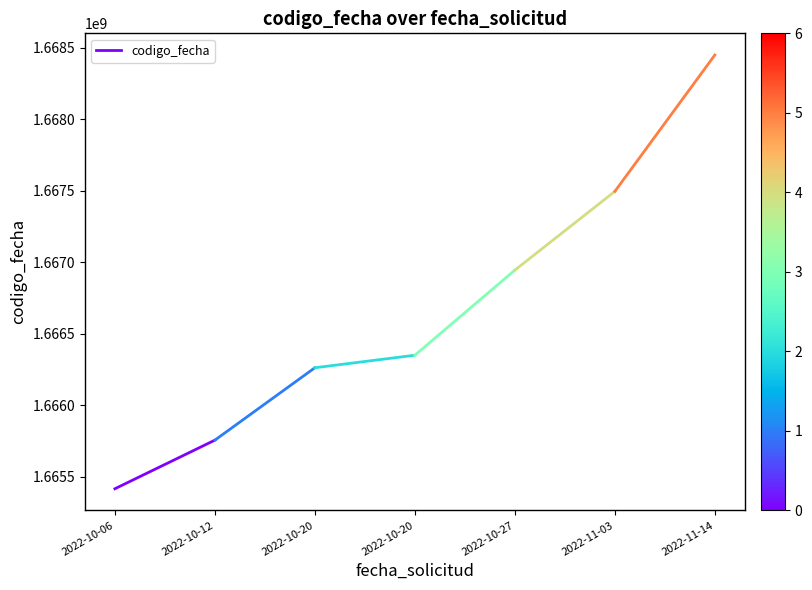

What is the difference between the values at 2022-10-06 and 2022-10-12?

339673